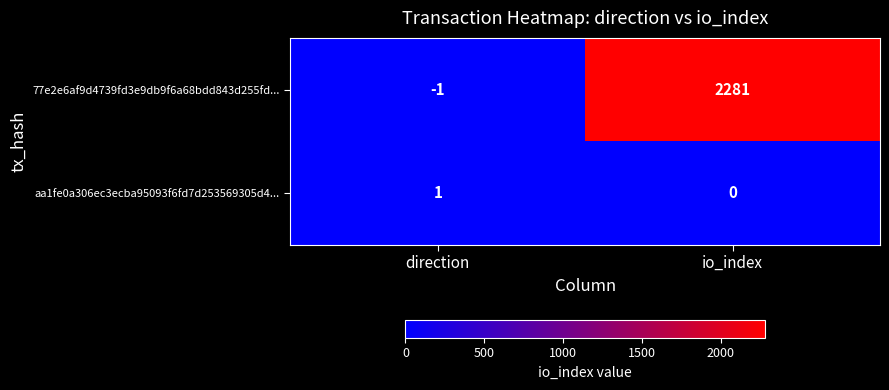

Which category has the lowest value in the 77e2e6af9d4739fd3e9db9f6a68bdd843d255fd... series?

direction